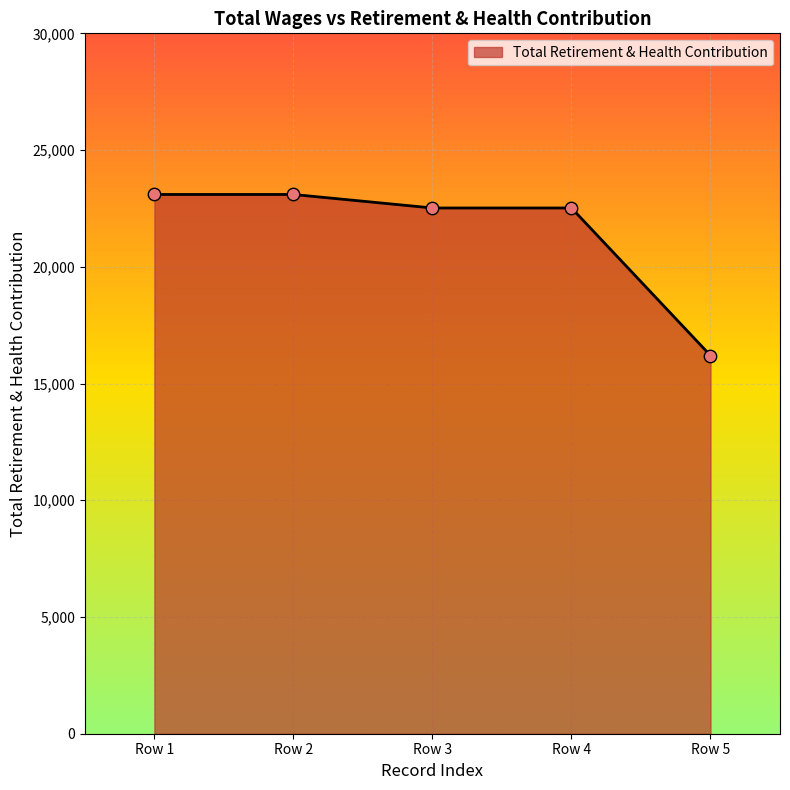

Between Row 5 and Row 1, which is larger?

Row 1